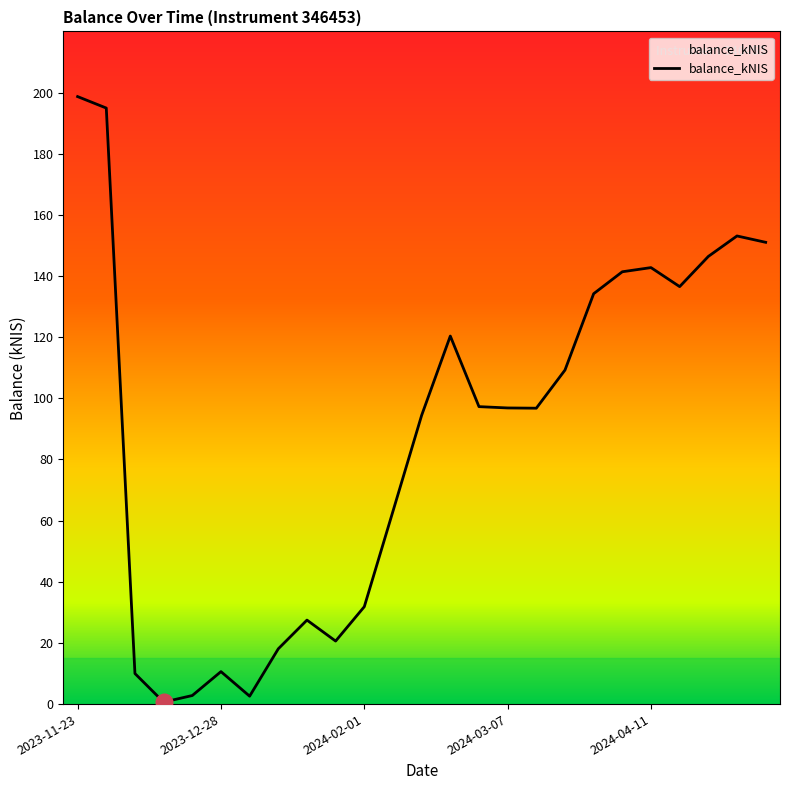

What is the average value?

88.1